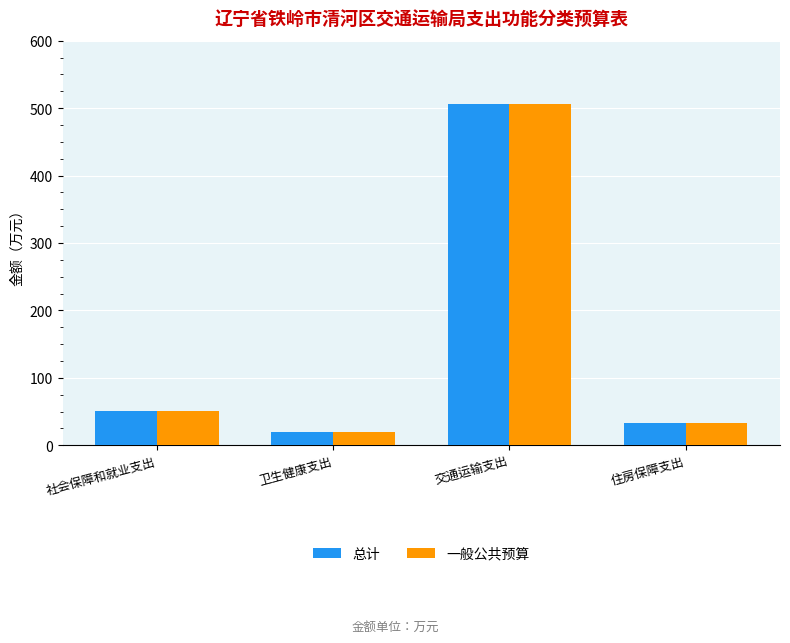

Where does the 一般公共预算 series first go above 50?

社会保障和就业支出